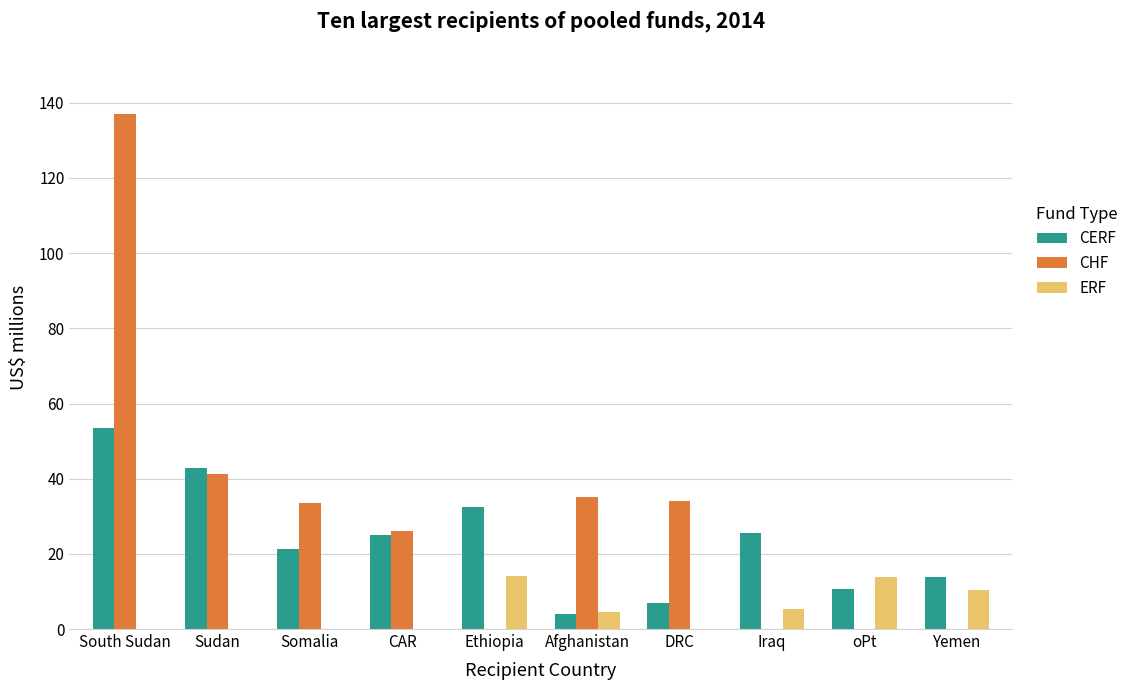

Which category has the highest value across all series?

South Sudan